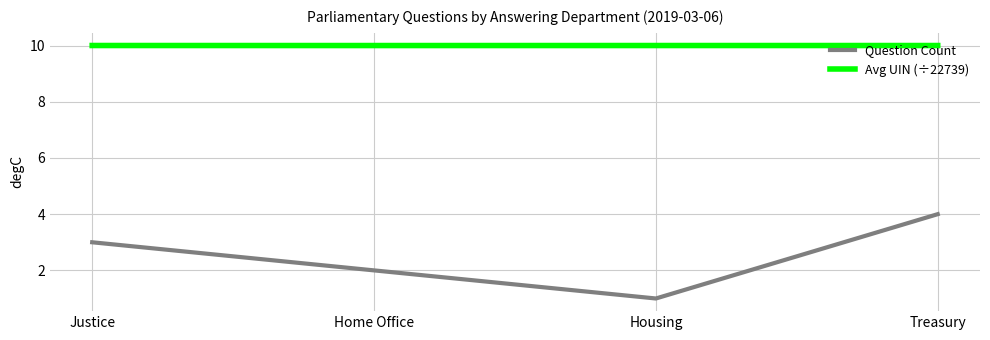

True or false: Avg UIN (÷22739) has more than 2 interior local peaks.

False